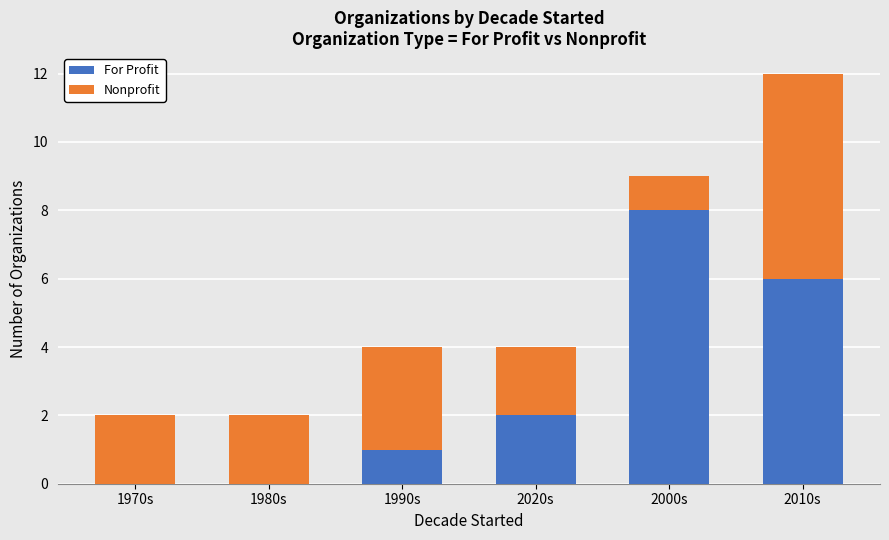

True or false: For Profit has a value of 3 at 2000s.

False